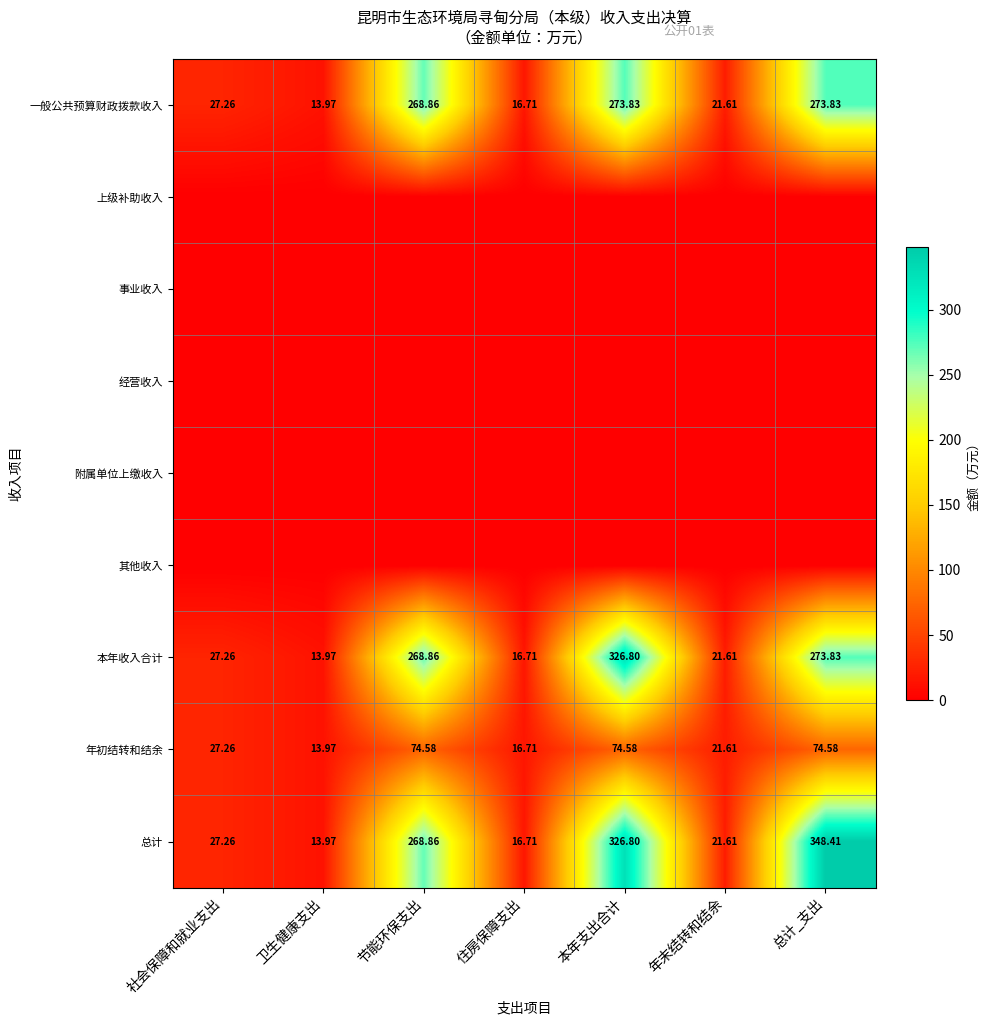

At which category is the sum across all series the highest?

本年支出合计